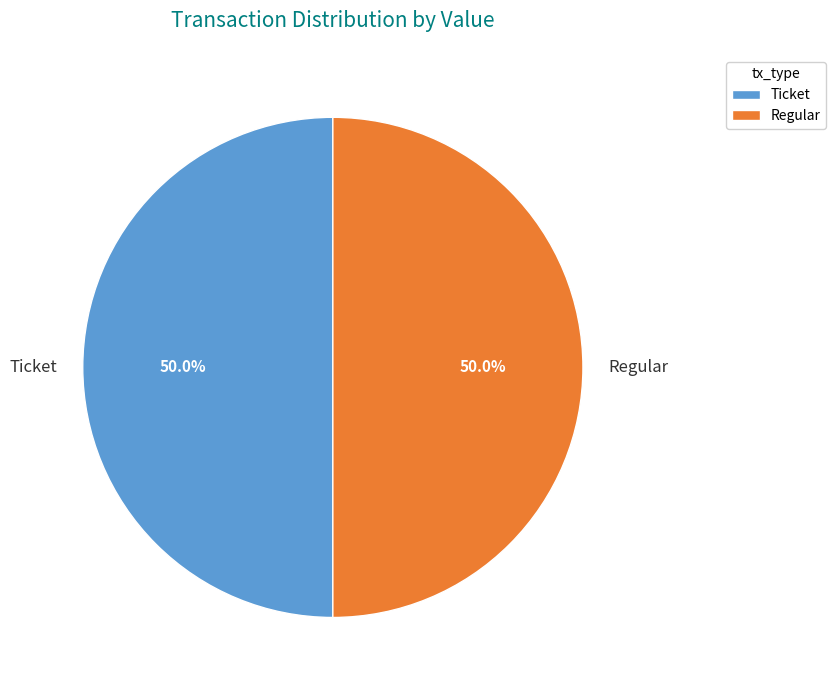

What is the total percentage of Ticket and Regular?

100.0%